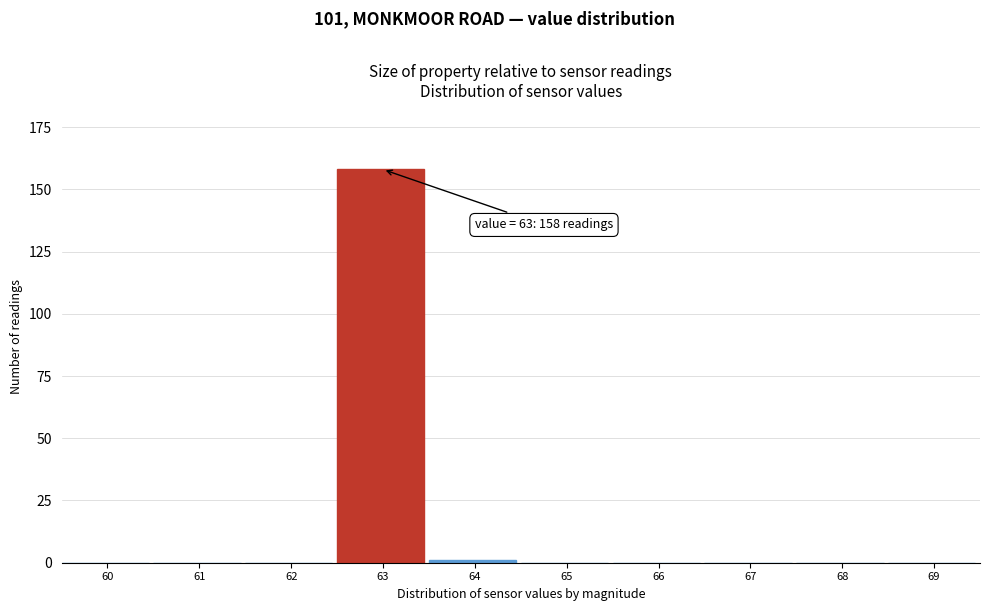

Reading left to right, transcribe all the data shown in this chart.

60=0	61=0	62=0	63=158	64=1	65=0	66=0	67=0	68=0	69=0